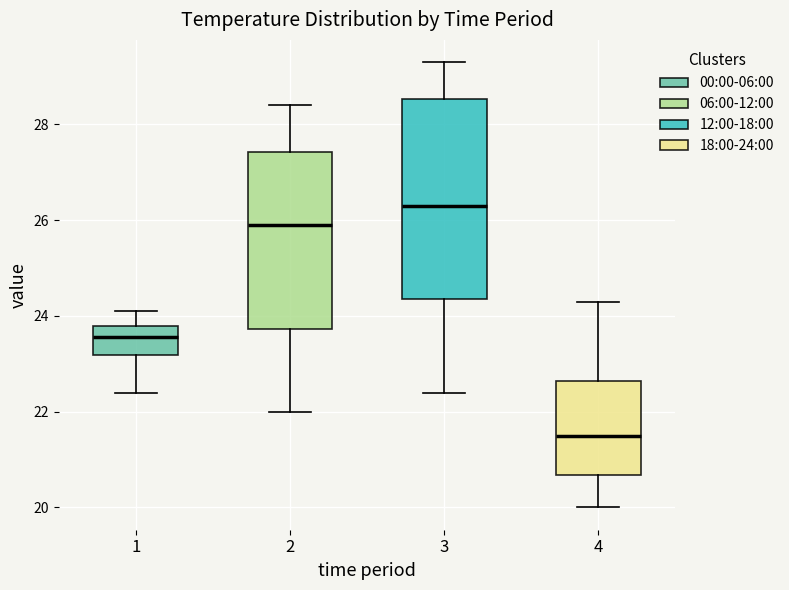

Which box is the tallest, from its lower edge to its upper edge?

3